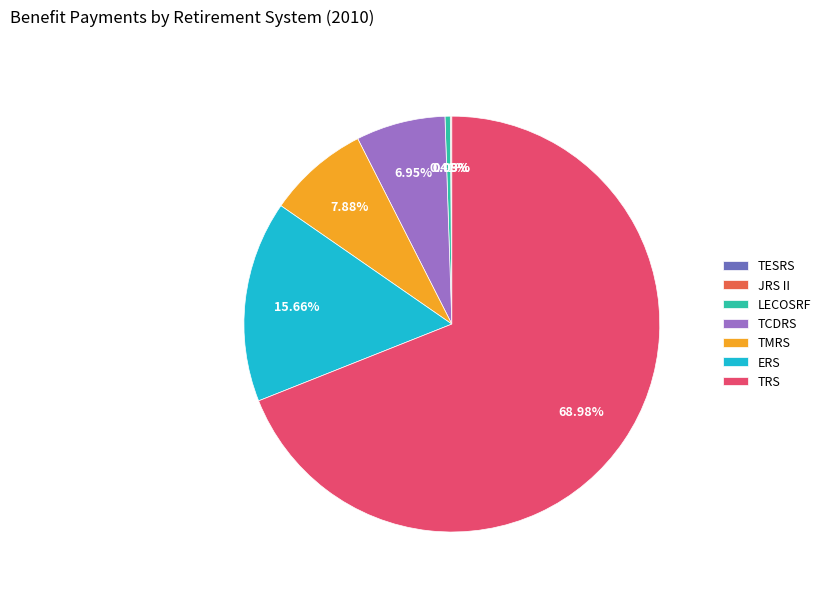

Does TRS account for over 50% of the chart?

Yes